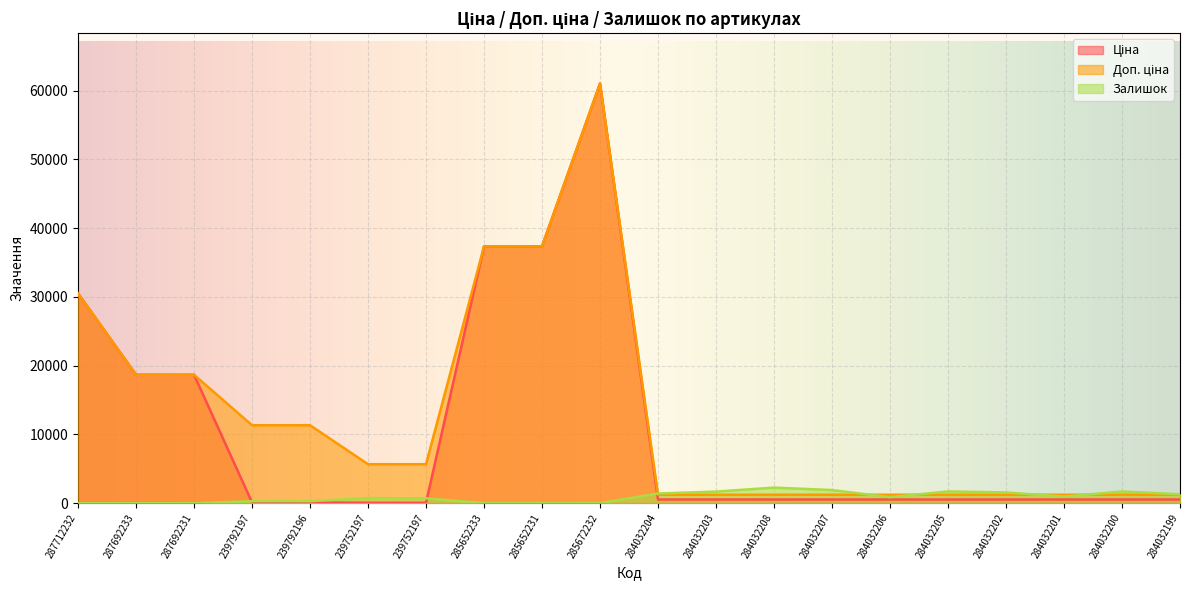

Which series has the largest total across all categories?

Доп. ціна